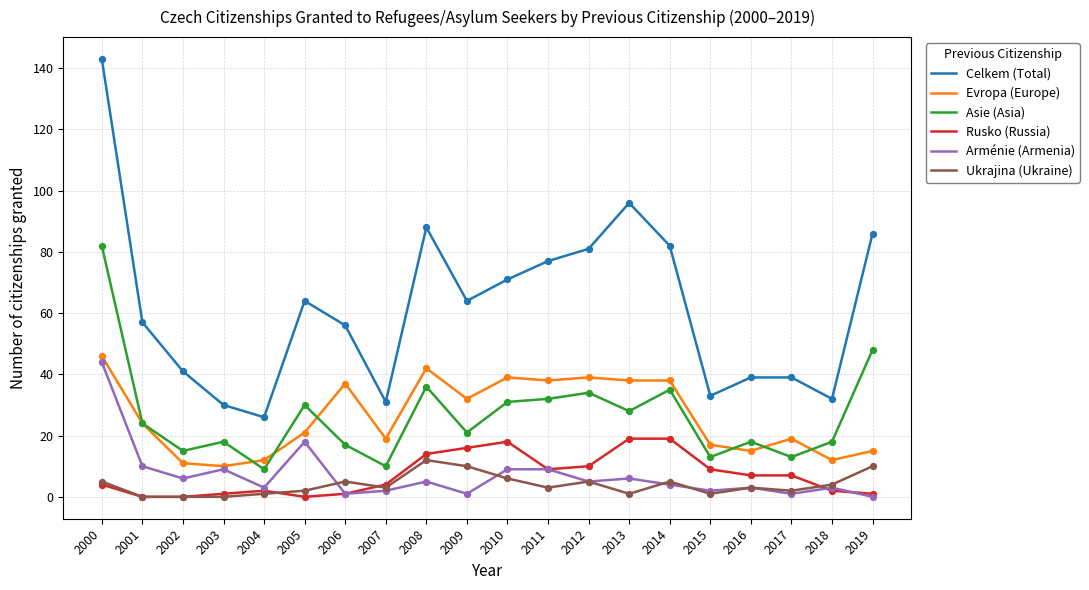

Which series has the largest range (max minus min)?

Celkem (Total)